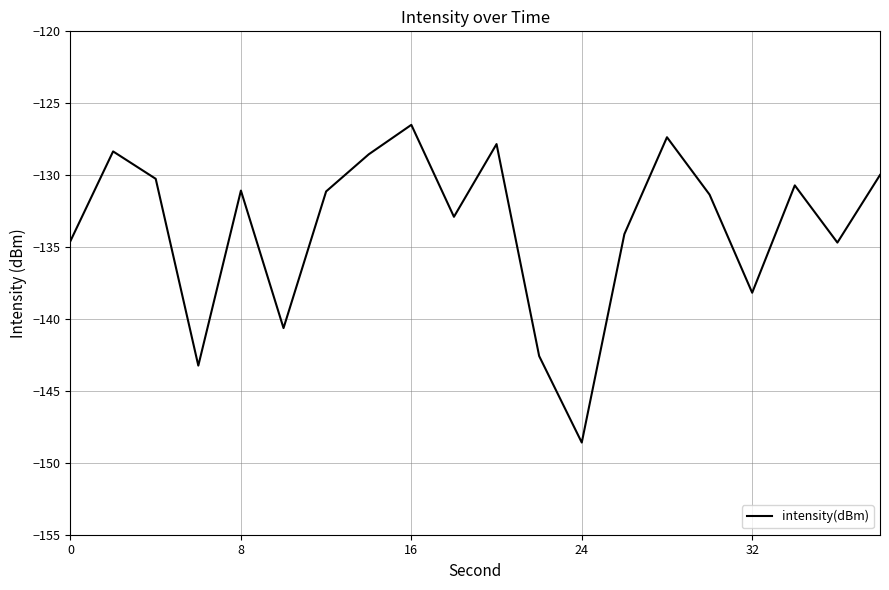

What is the greatest value displayed?

-126.5